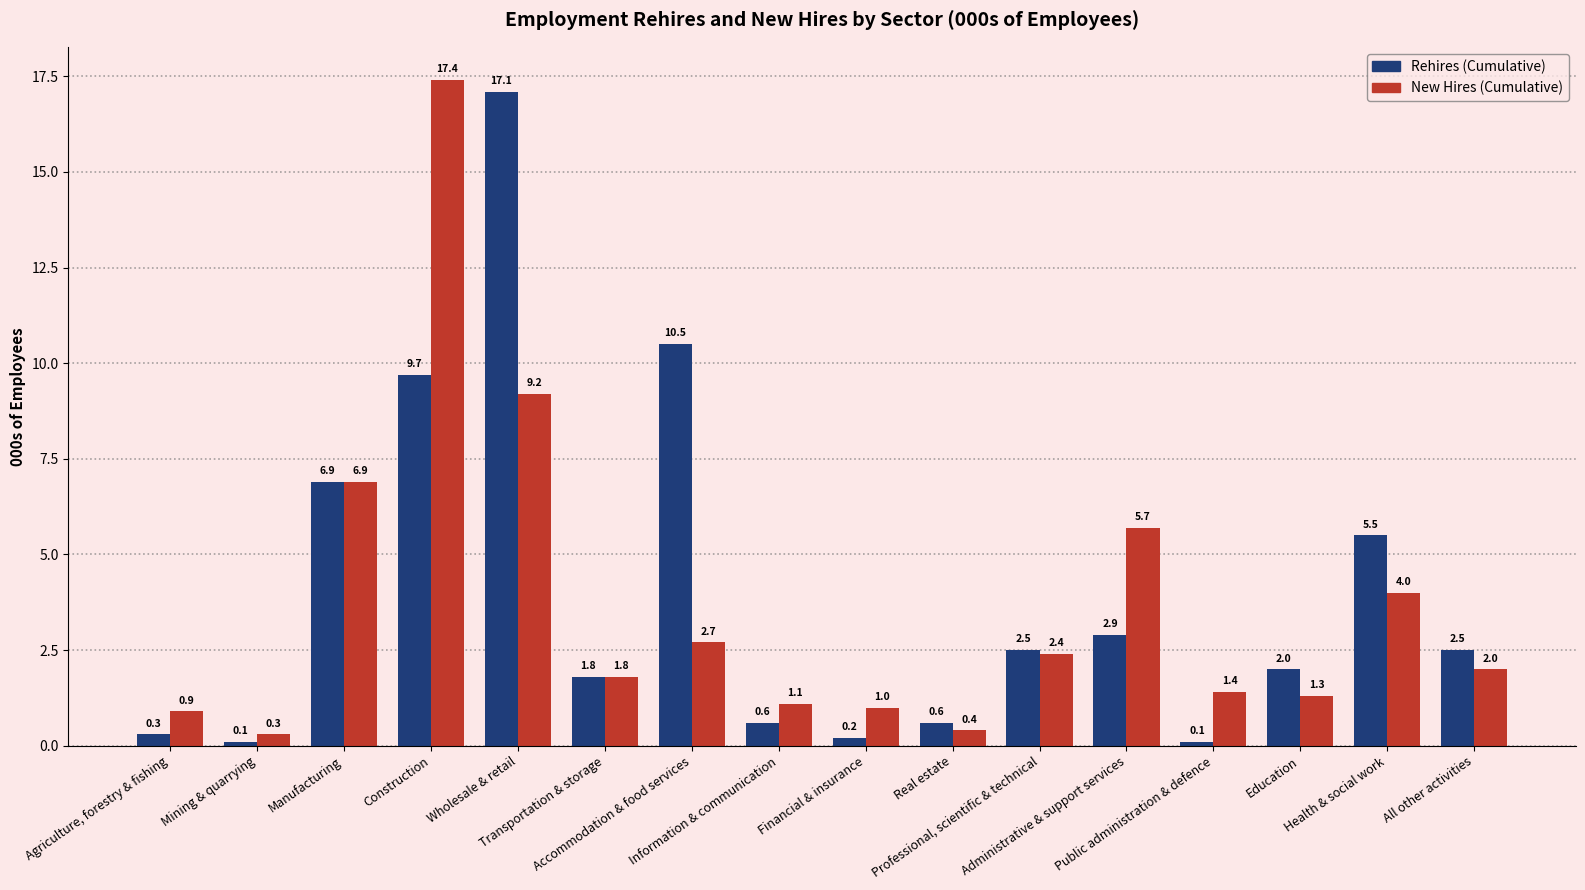

Rank the series by their average value, from highest to lowest.

Rehires (Cumulative), New Hires (Cumulative)